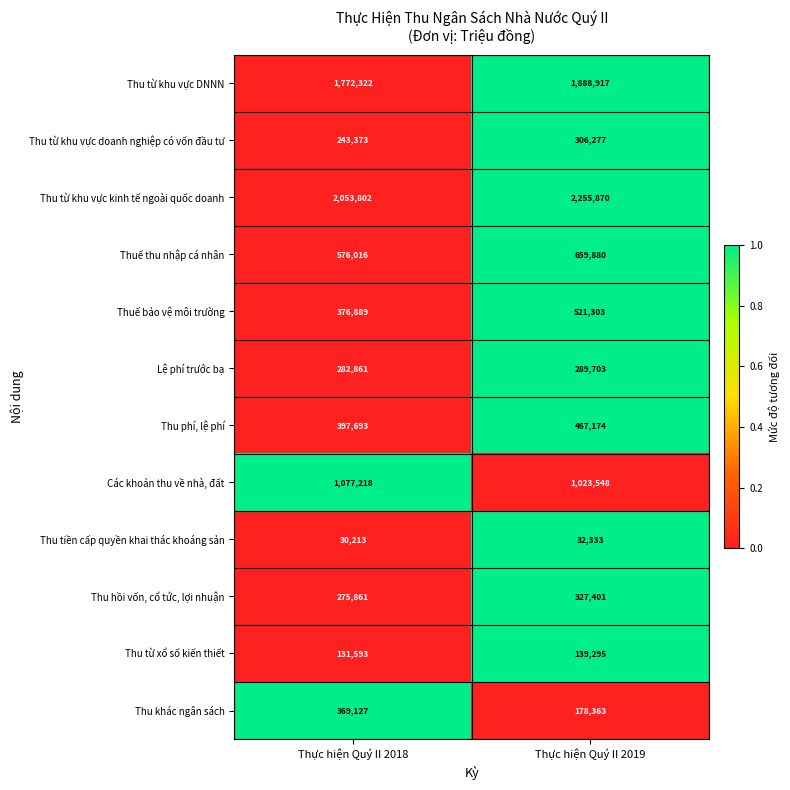

List the series in order of their peak value, lowest first.

Thu tiền cấp quyền khai thác khoáng sản, Thu từ xổ số kiến thiết, Lệ phí trước bạ, Thu từ khu vực doanh nghiệp có vốn đầu tư, Thu hồi vốn, cổ tức, lợi nhuận, Thu khác ngân sách, Thu phí, lệ phí, Thuế bảo vệ môi trường, Thuế thu nhập cá nhân, Các khoản thu về nhà, đất, Thu từ khu vực DNNN, Thu từ khu vực kinh tế ngoài quốc doanh